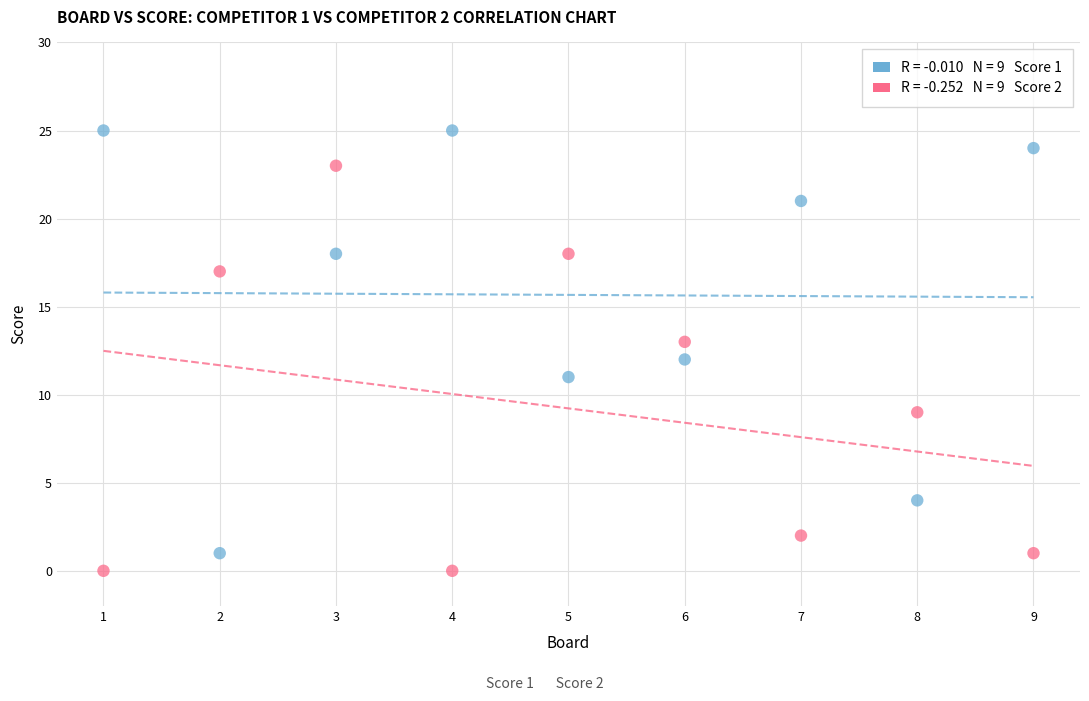

Across all data points, what is the range of X values (max minus min)?

8